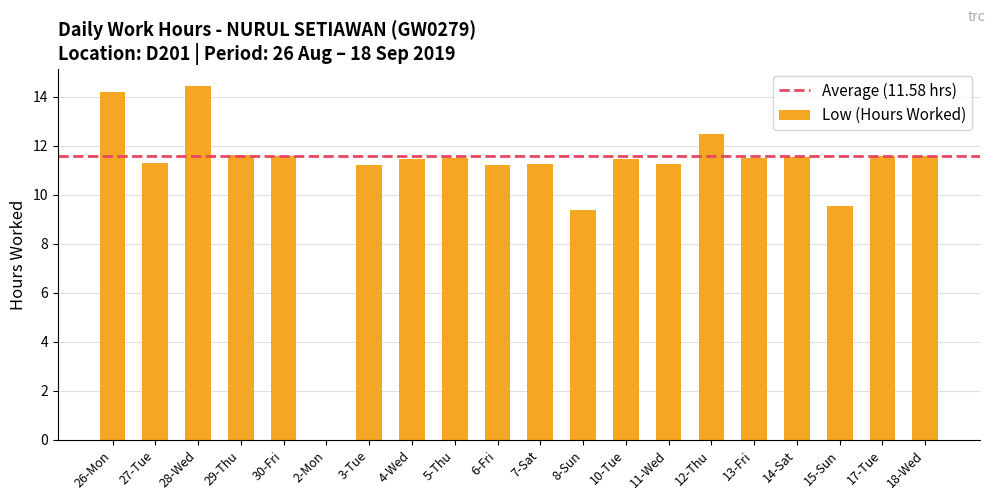

Which has a higher value, 6-Fri or 29-Thu?

29-Thu